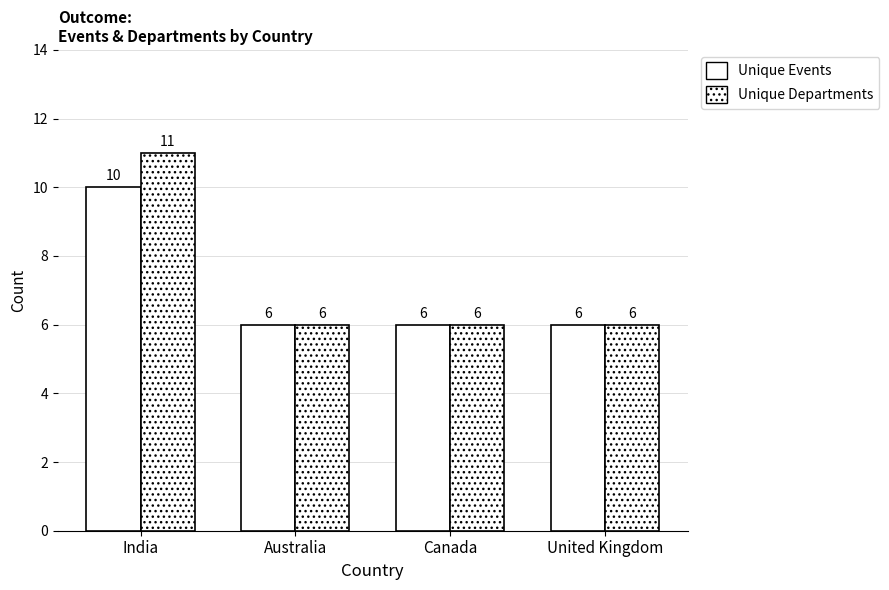

Which series has the largest total across all categories?

Unique Departments